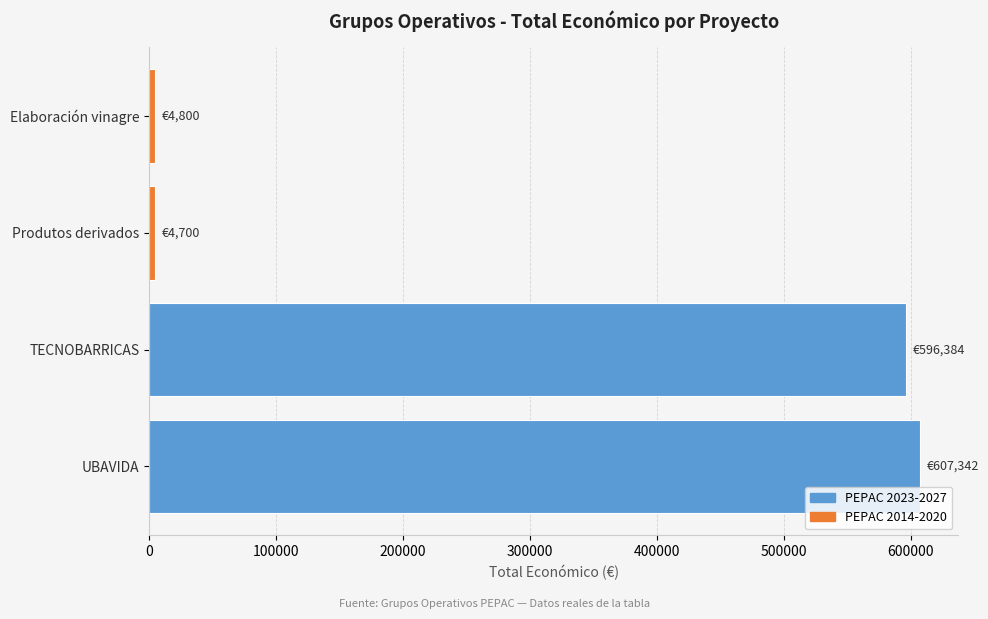

What is the greatest value displayed?

607342